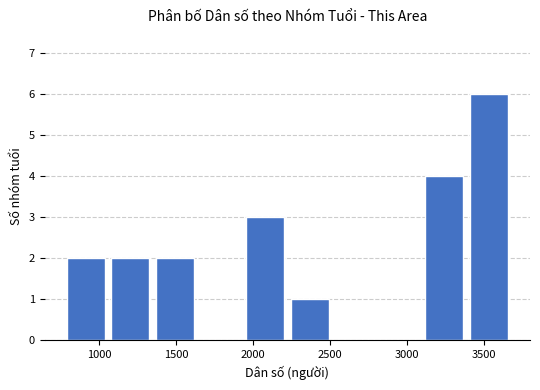

Reading left to right, transcribe this chart: for each bar, give the range it covers on the x-axis and its height. Neither the bar edges nor the heights are printed on the chart, so give them approximately, as read against the axes.

800 to 1100: 2
1100 to 1350: 2
1350 to 1650: 2
1650 to 1950: 0
1950 to 2250: 3
2250 to 2550: 1
2550 to 2850: 0
2850 to 3100: 0
3100 to 3400: 4
3400 to 3700: 6